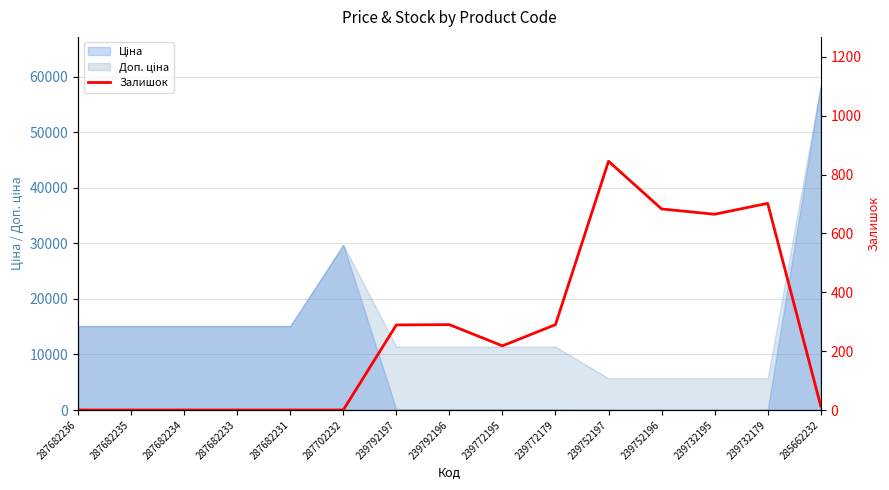

Does the chart display data point markers on the line(s)?

No